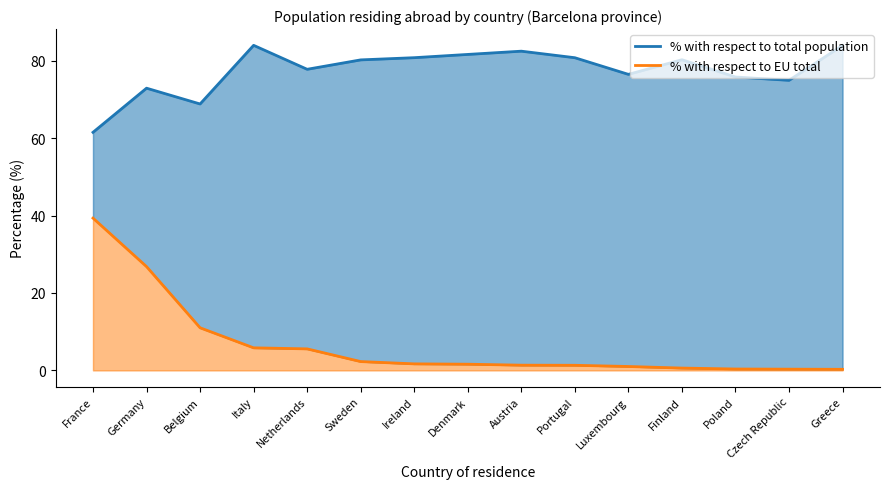

Between France and Poland, which is larger?

Poland